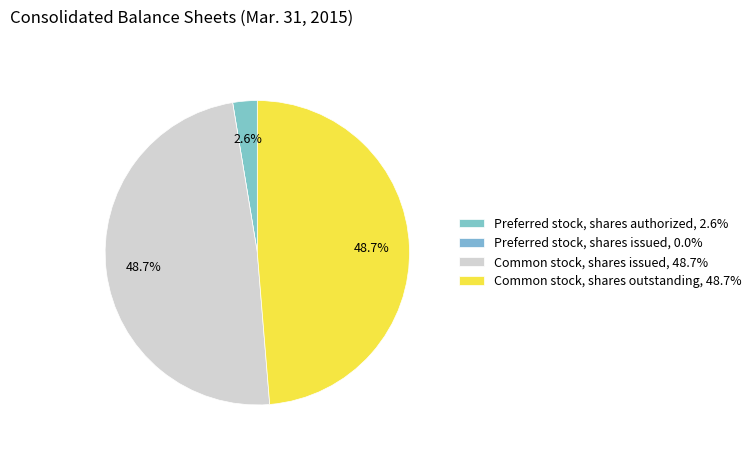

To the nearest percent, what is the difference between the largest and smallest slice percentages?

49%